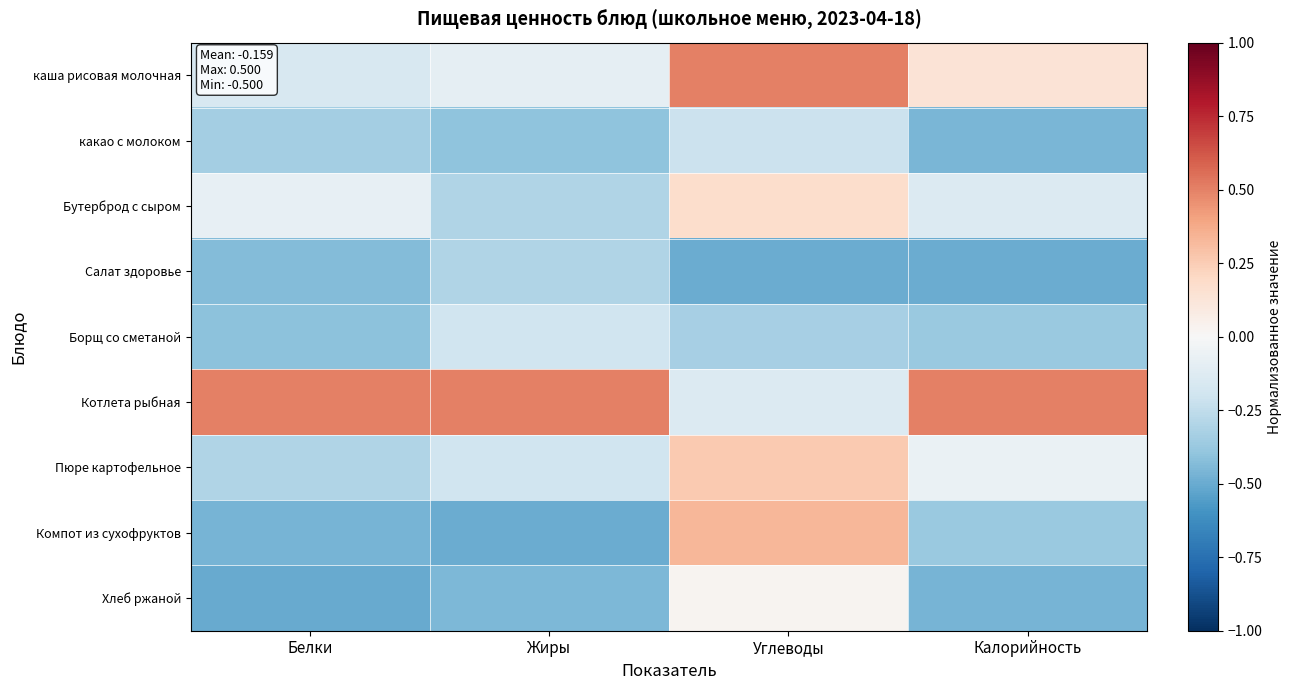

Between Жиры and Углеводы, which series saw the biggest shift?

Компот из сухофруктов